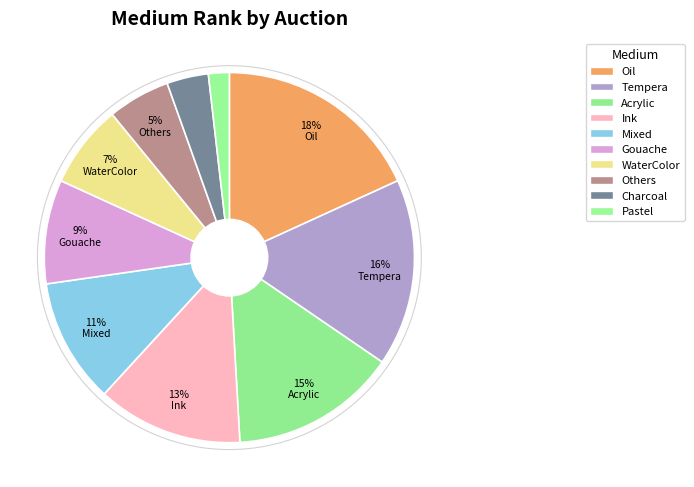

Do Tempera and WaterColor together represent more than half of the pie?

No